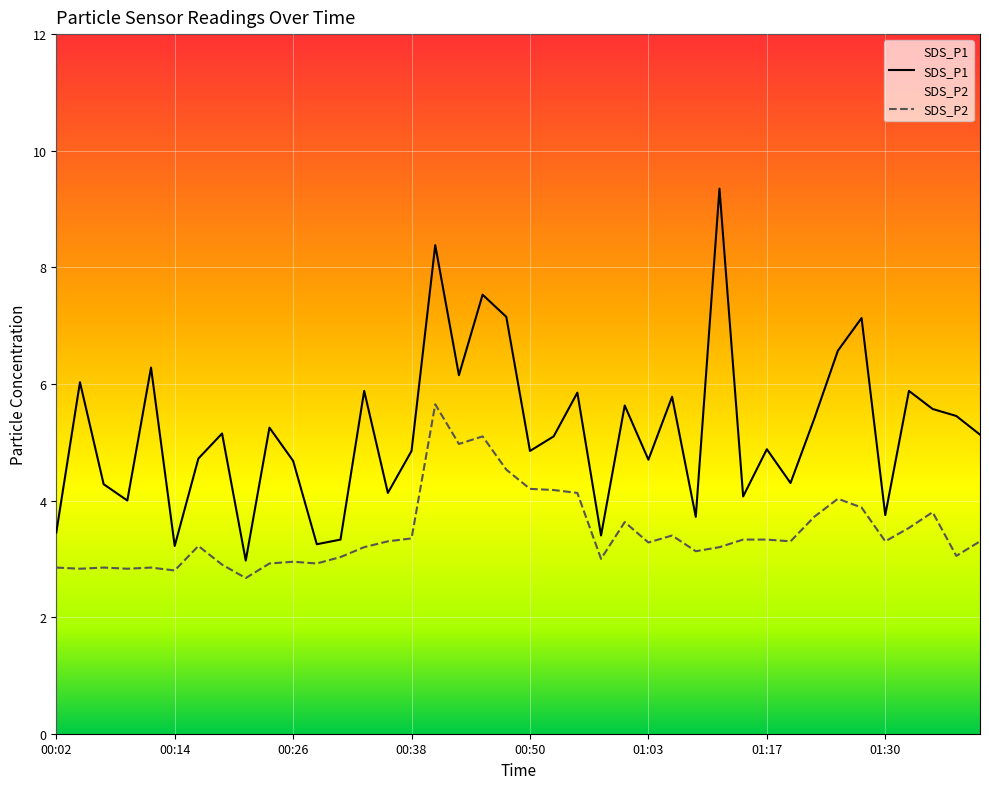

Rank the series by their maximum value, from lowest to highest.

SDS_P2, SDS_P1